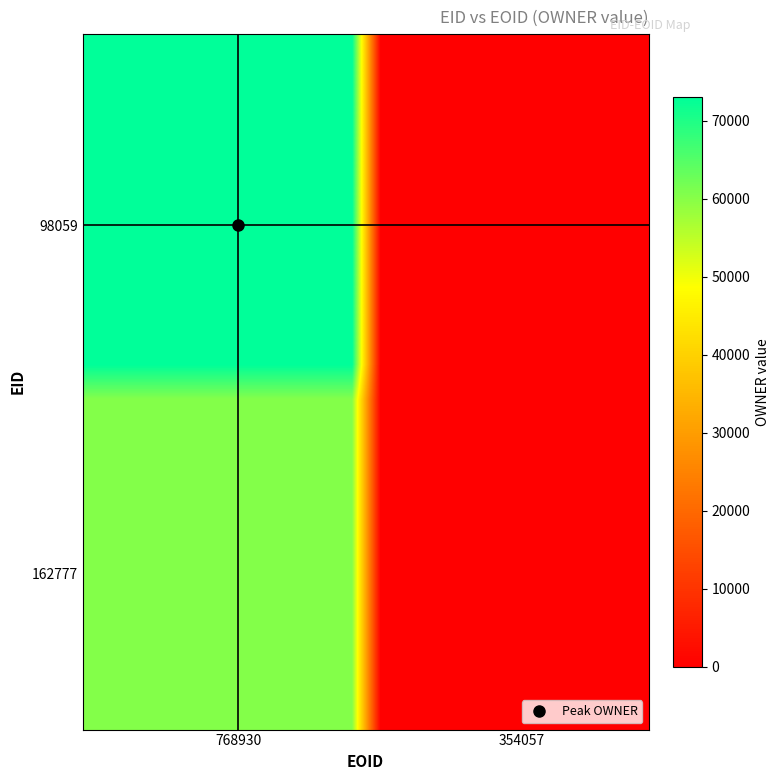

How many series are shown in this chart?

20